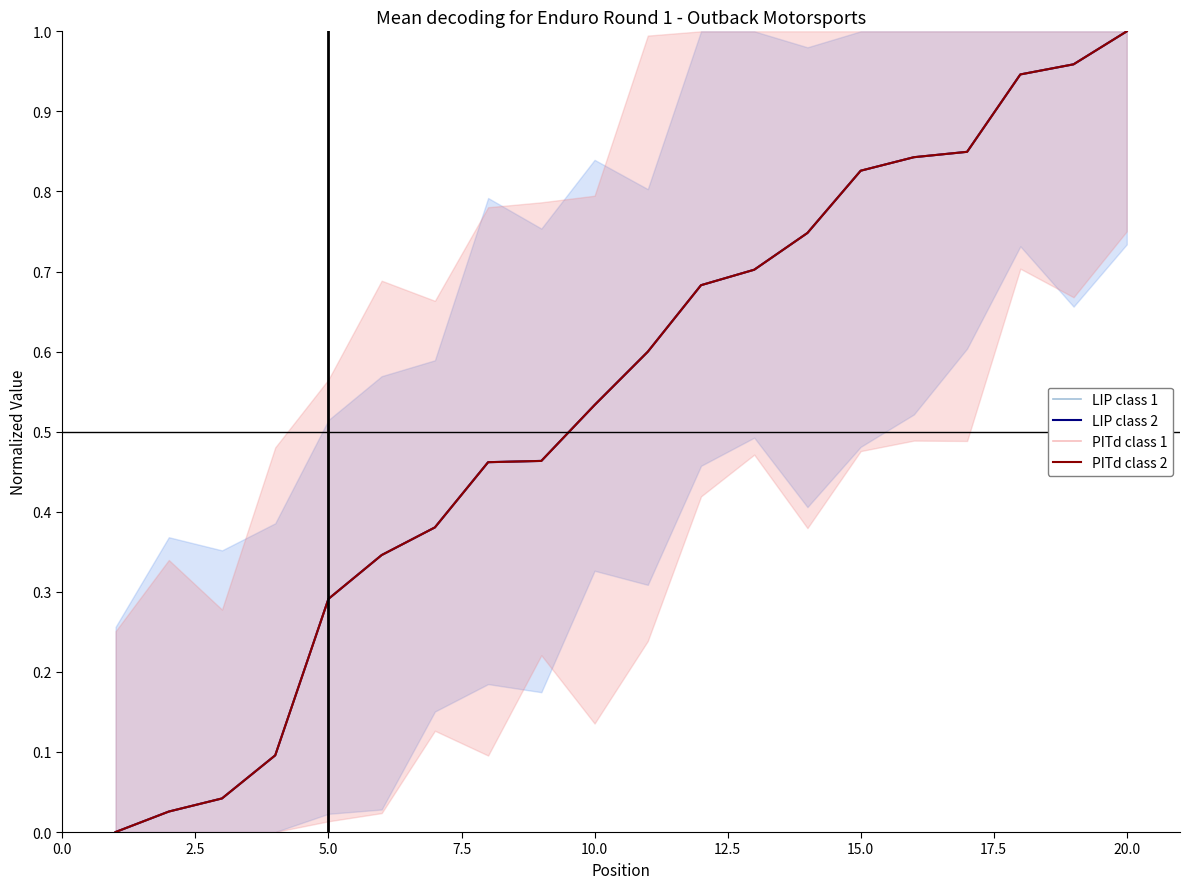

How many values in the PITd class 2 series exceed 0?

19